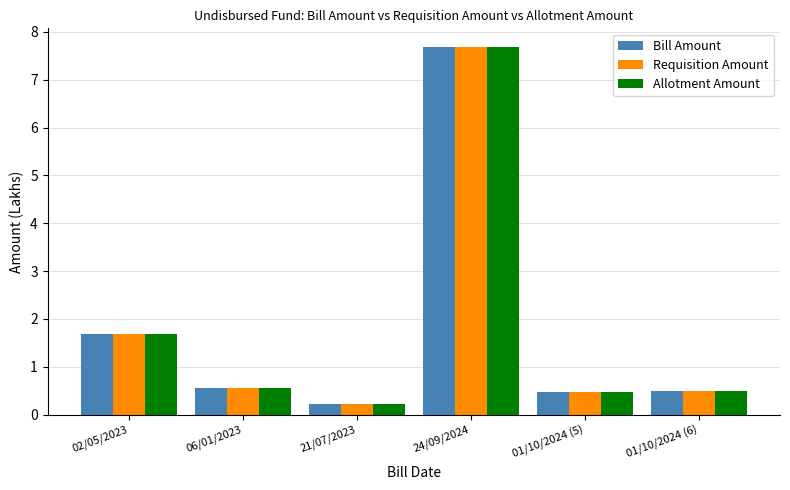

Which category has the highest value in the Bill Amount series?

24/09/2024